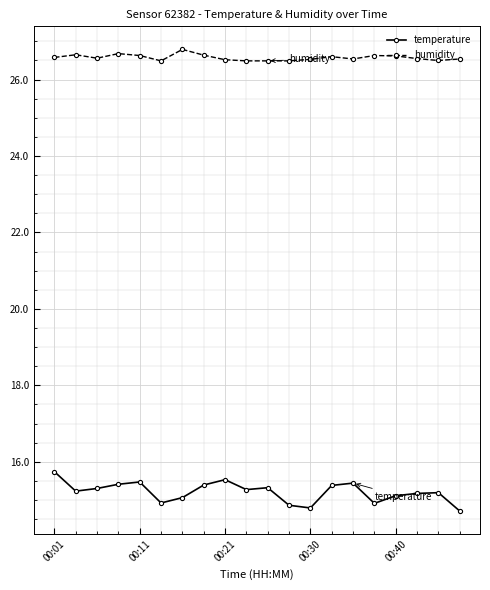

What is the difference between the second highest and second lowest values in the temperature series?

0.7